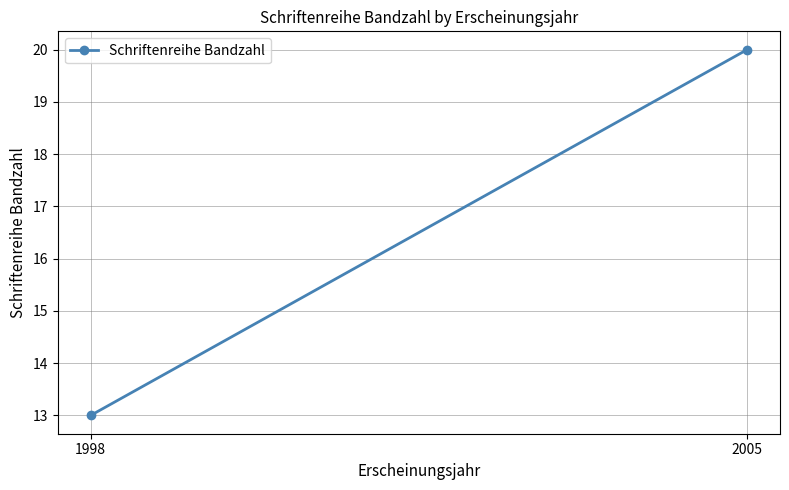

Is this an area chart (filled region under the line)?

No